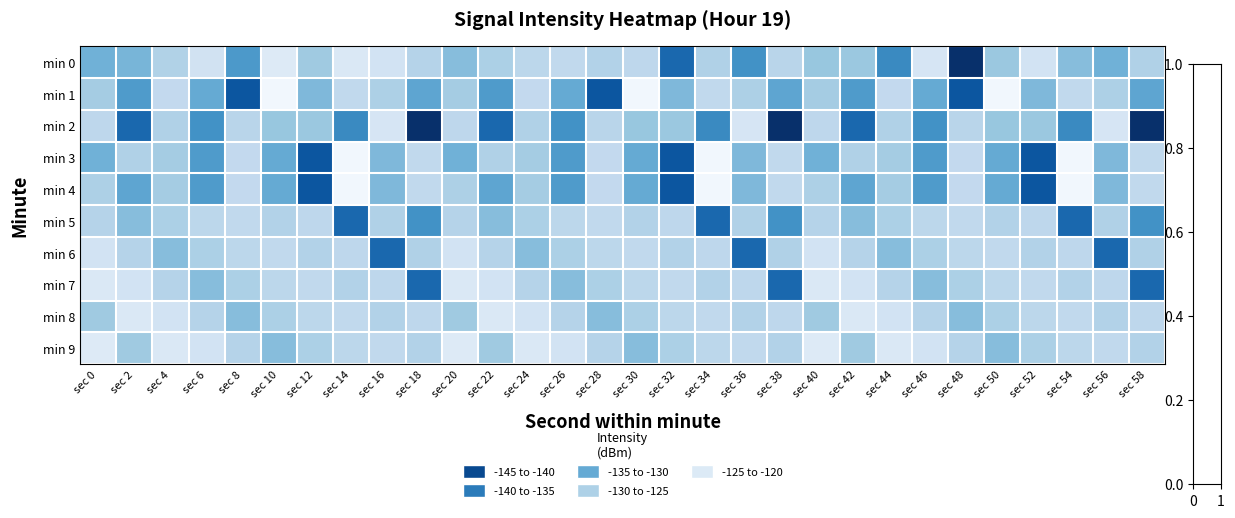

Reading left to right, what are all the values shown in this chart?

min 0: sec 0=-131.7	sec 2=-131.1	sec 4=-127.2	sec 6=-124.1	sec 8=-134.4	sec 10=-122.4	sec 12=-128.6	sec 14=-122.8	sec 16=-123.8	sec 18=-126.9	sec 20=-130.2	sec 22=-127.6	sec 24=-126.3	sec 26=-125.8	sec 28=-127.0	sec 30=-126.2	sec 32=-139.3	sec 34=-127.3	sec 36=-135.2	sec 38=-126.6	sec 40=-129.1	sec 42=-128.9	sec 44=-136.0	sec 46=-123.4	sec 48=-145.1	sec 50=-128.9	sec 52=-123.9	sec 54=-130.2	sec 56=-131.6	sec 58=-127.2
min 1: sec 0=-128.2	sec 2=-134.2	sec 4=-125.8	sec 6=-132.5	sec 8=-141.2	sec 10=-119.8	sec 12=-130.7	sec 14=-125.8	sec 16=-127.5	sec 18=-132.9	sec 20=-128.2	sec 22=-134.2	sec 24=-125.8	sec 26=-132.5	sec 28=-141.2	sec 30=-119.8	sec 32=-130.7	sec 34=-125.8	sec 36=-127.5	sec 38=-132.9	sec 40=-128.2	sec 42=-134.2	sec 44=-125.8	sec 46=-132.5	sec 48=-141.2	sec 50=-119.8	sec 52=-130.7	sec 54=-125.8	sec 56=-127.5	sec 58=-132.9
min 2: sec 0=-126.2	sec 2=-139.3	sec 4=-127.3	sec 6=-135.2	sec 8=-126.6	sec 10=-129.1	sec 12=-128.9	sec 14=-136.0	sec 16=-123.4	sec 18=-145.1	sec 20=-126.2	sec 22=-139.3	sec 24=-127.3	sec 26=-135.2	sec 28=-126.6	sec 30=-129.1	sec 32=-128.9	sec 34=-136.0	sec 36=-123.4	sec 38=-145.1	sec 40=-126.2	sec 42=-139.3	sec 44=-127.3	sec 46=-135.2	sec 48=-126.6	sec 50=-129.1	sec 52=-128.9	sec 54=-136.0	sec 56=-123.4	sec 58=-145.1
min 3: sec 0=-131.6	sec 2=-127.2	sec 4=-128.2	sec 6=-134.2	sec 8=-125.8	sec 10=-132.5	sec 12=-141.2	sec 14=-119.8	sec 16=-130.7	sec 18=-125.8	sec 20=-131.6	sec 22=-127.2	sec 24=-128.2	sec 26=-134.2	sec 28=-125.8	sec 30=-132.5	sec 32=-141.2	sec 34=-119.8	sec 36=-130.7	sec 38=-125.8	sec 40=-131.6	sec 42=-127.2	sec 44=-128.2	sec 46=-134.2	sec 48=-125.8	sec 50=-132.5	sec 52=-141.2	sec 54=-119.8	sec 56=-130.7	sec 58=-125.8
min 4: sec 0=-127.5	sec 2=-132.9	sec 4=-128.2	sec 6=-134.2	sec 8=-125.8	sec 10=-132.5	sec 12=-141.2	sec 14=-119.8	sec 16=-130.7	sec 18=-125.8	sec 20=-127.5	sec 22=-132.9	sec 24=-128.2	sec 26=-134.2	sec 28=-125.8	sec 30=-132.5	sec 32=-141.2	sec 34=-119.8	sec 36=-130.7	sec 38=-125.8	sec 40=-127.5	sec 42=-132.9	sec 44=-128.2	sec 46=-134.2	sec 48=-125.8	sec 50=-132.5	sec 52=-141.2	sec 54=-119.8	sec 56=-130.7	sec 58=-125.8
min 5: sec 0=-126.9	sec 2=-130.2	sec 4=-127.6	sec 6=-126.3	sec 8=-125.8	sec 10=-127.0	sec 12=-126.2	sec 14=-139.3	sec 16=-127.3	sec 18=-135.2	sec 20=-126.9	sec 22=-130.2	sec 24=-127.6	sec 26=-126.3	sec 28=-125.8	sec 30=-127.0	sec 32=-126.2	sec 34=-139.3	sec 36=-127.3	sec 38=-135.2	sec 40=-126.9	sec 42=-130.2	sec 44=-127.6	sec 46=-126.3	sec 48=-125.8	sec 50=-127.0	sec 52=-126.2	sec 54=-139.3	sec 56=-127.3	sec 58=-135.2
min 6: sec 0=-123.8	sec 2=-126.9	sec 4=-130.2	sec 6=-127.6	sec 8=-126.3	sec 10=-125.8	sec 12=-127.0	sec 14=-126.2	sec 16=-139.3	sec 18=-127.3	sec 20=-123.8	sec 22=-126.9	sec 24=-130.2	sec 26=-127.6	sec 28=-126.3	sec 30=-125.8	sec 32=-127.0	sec 34=-126.2	sec 36=-139.3	sec 38=-127.3	sec 40=-123.8	sec 42=-126.9	sec 44=-130.2	sec 46=-127.6	sec 48=-126.3	sec 50=-125.8	sec 52=-127.0	sec 54=-126.2	sec 56=-139.3	sec 58=-127.3
min 7: sec 0=-122.8	sec 2=-123.8	sec 4=-126.9	sec 6=-130.2	sec 8=-127.6	sec 10=-126.3	sec 12=-125.8	sec 14=-127.0	sec 16=-126.2	sec 18=-139.3	sec 20=-122.8	sec 22=-123.8	sec 24=-126.9	sec 26=-130.2	sec 28=-127.6	sec 30=-126.3	sec 32=-125.8	sec 34=-127.0	sec 36=-126.2	sec 38=-139.3	sec 40=-122.8	sec 42=-123.8	sec 44=-126.9	sec 46=-130.2	sec 48=-127.6	sec 50=-126.3	sec 52=-125.8	sec 54=-127.0	sec 56=-126.2	sec 58=-139.3
min 8: sec 0=-128.6	sec 2=-122.8	sec 4=-123.8	sec 6=-126.9	sec 8=-130.2	sec 10=-127.6	sec 12=-126.3	sec 14=-125.8	sec 16=-127.0	sec 18=-126.2	sec 20=-128.6	sec 22=-122.8	sec 24=-123.8	sec 26=-126.9	sec 28=-130.2	sec 30=-127.6	sec 32=-126.3	sec 34=-125.8	sec 36=-127.0	sec 38=-126.2	sec 40=-128.6	sec 42=-122.8	sec 44=-123.8	sec 46=-126.9	sec 48=-130.2	sec 50=-127.6	sec 52=-126.3	sec 54=-125.8	sec 56=-127.0	sec 58=-126.2
min 9: sec 0=-122.4	sec 2=-128.6	sec 4=-122.8	sec 6=-123.8	sec 8=-126.9	sec 10=-130.2	sec 12=-127.6	sec 14=-126.3	sec 16=-125.8	sec 18=-127.0	sec 20=-122.4	sec 22=-128.6	sec 24=-122.8	sec 26=-123.8	sec 28=-126.9	sec 30=-130.2	sec 32=-127.6	sec 34=-126.3	sec 36=-125.8	sec 38=-127.0	sec 40=-122.4	sec 42=-128.6	sec 44=-122.8	sec 46=-123.8	sec 48=-126.9	sec 50=-130.2	sec 52=-127.6	sec 54=-126.3	sec 56=-125.8	sec 58=-127.0